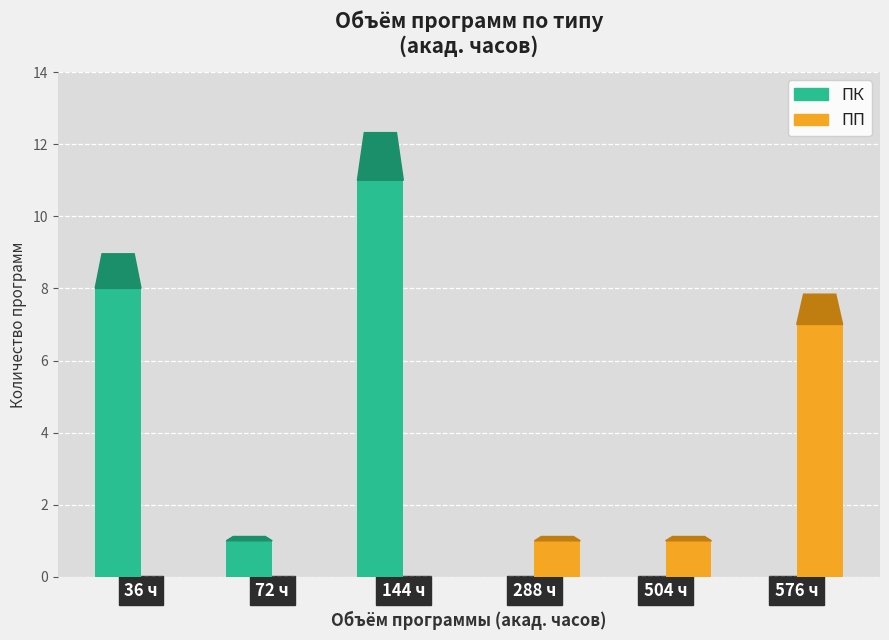

The ПП series shows 7 at 576 ч. True or false?

True